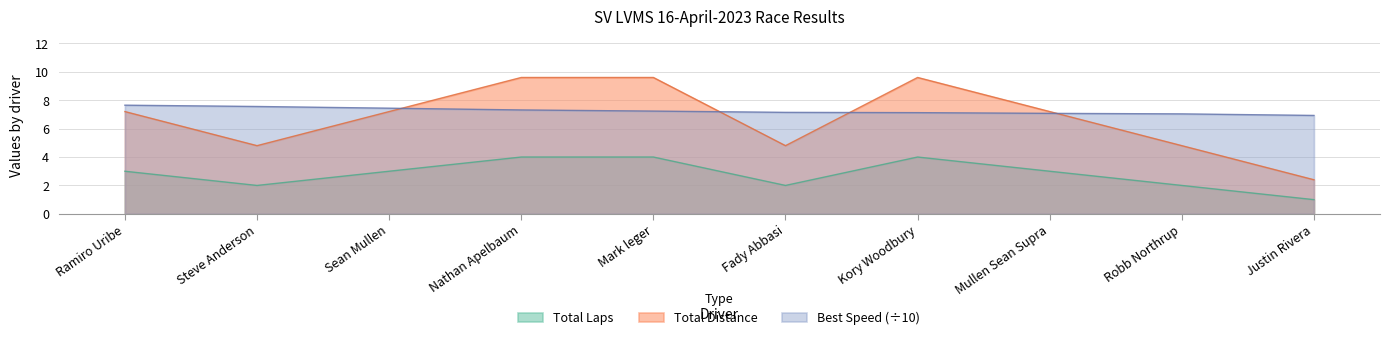

At which label is Best Lap time closest to 7?

Robb Northrup